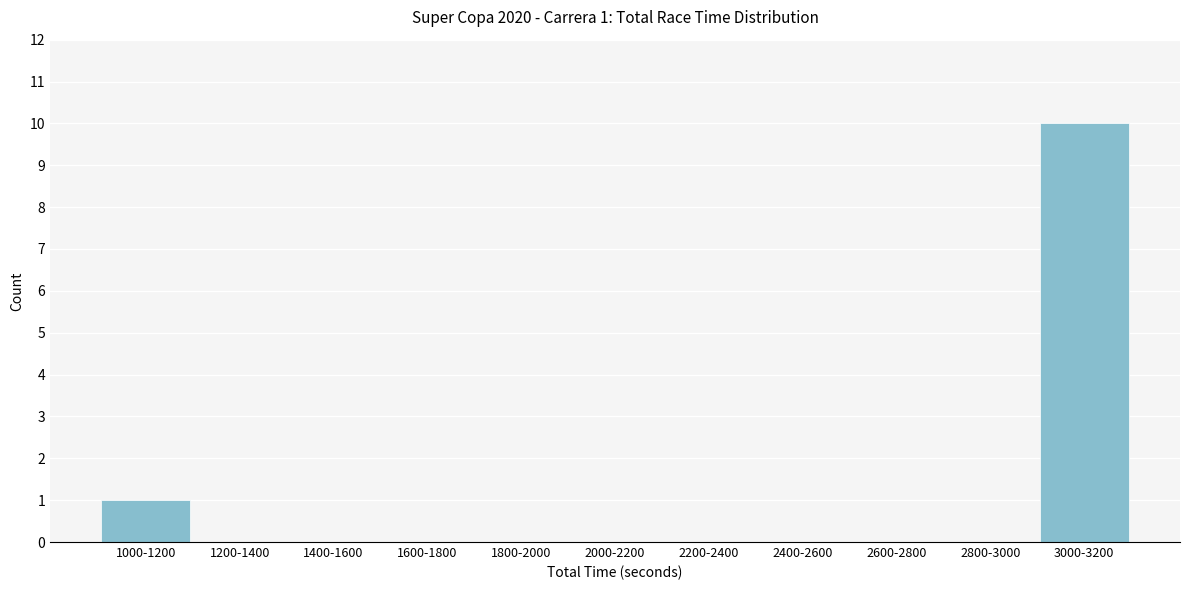

Reading left to right, what are all the values shown in this chart?

1000-1200=1	1200-1400=0	1400-1600=0	1600-1800=0	1800-2000=0	2000-2200=0	2200-2400=0	2400-2600=0	2600-2800=0	2800-3000=0	3000-3200=10